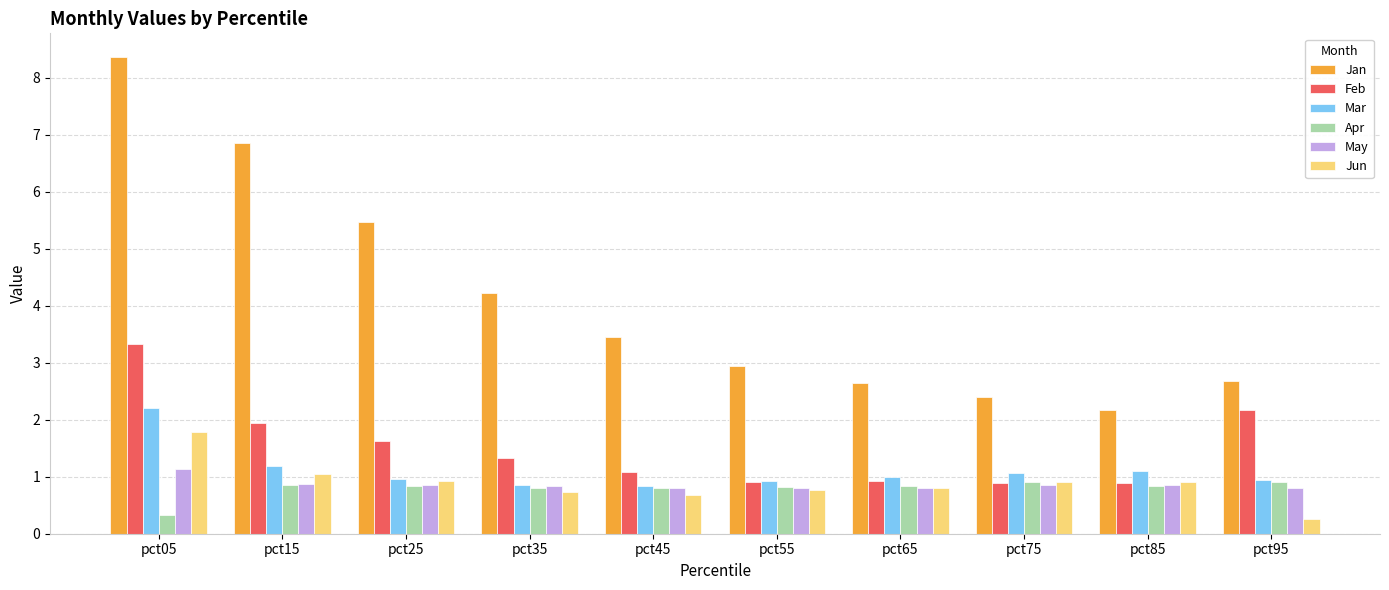

Count the number of categories in the chart.

10